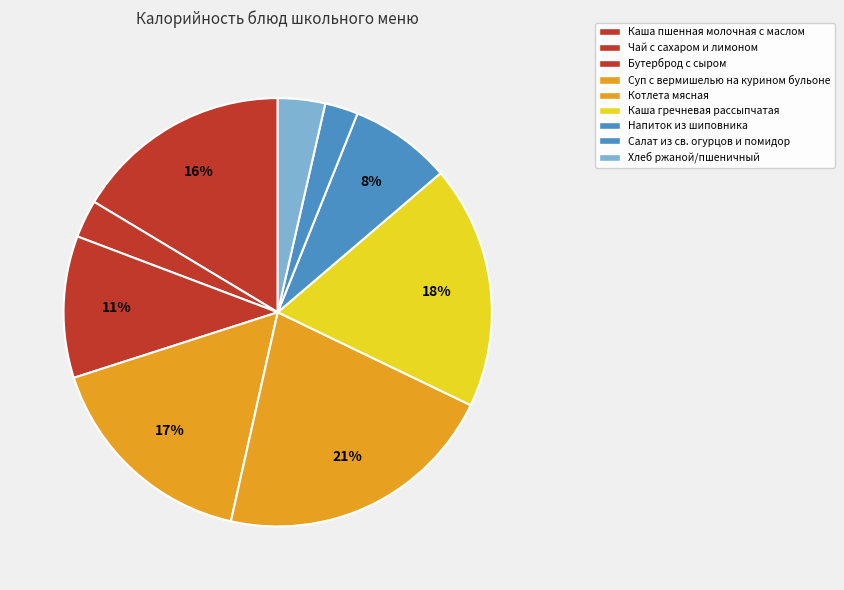

What percentage do Каша пшенная молочная с маслом and Салат из св. огурцов и помидор together represent?

18.9%